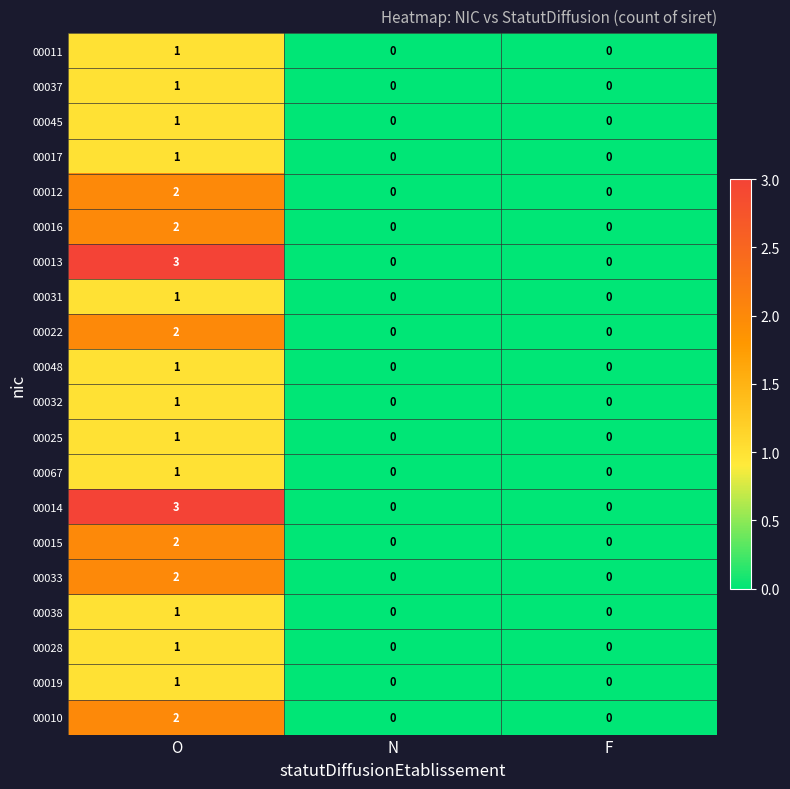

At which label does 00033 reach its peak?

O